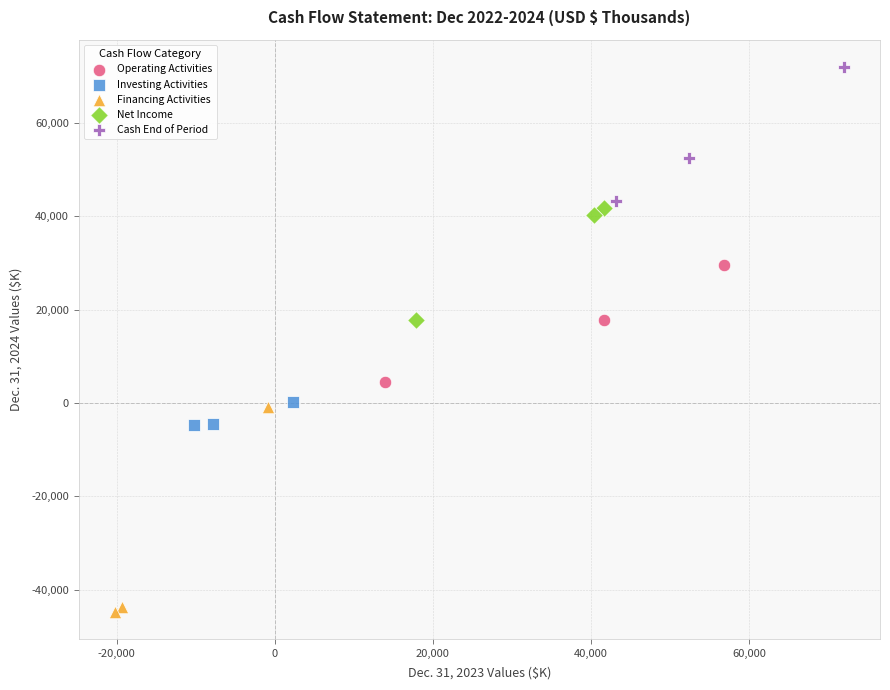

Which series has the largest Y range (max minus min)?

Financing Activities